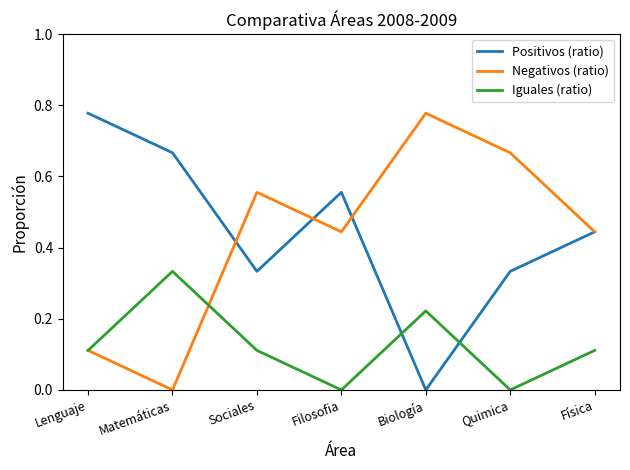

In Negativos (ratio), how many points are lower than both neighbors (excluding endpoints)?

2